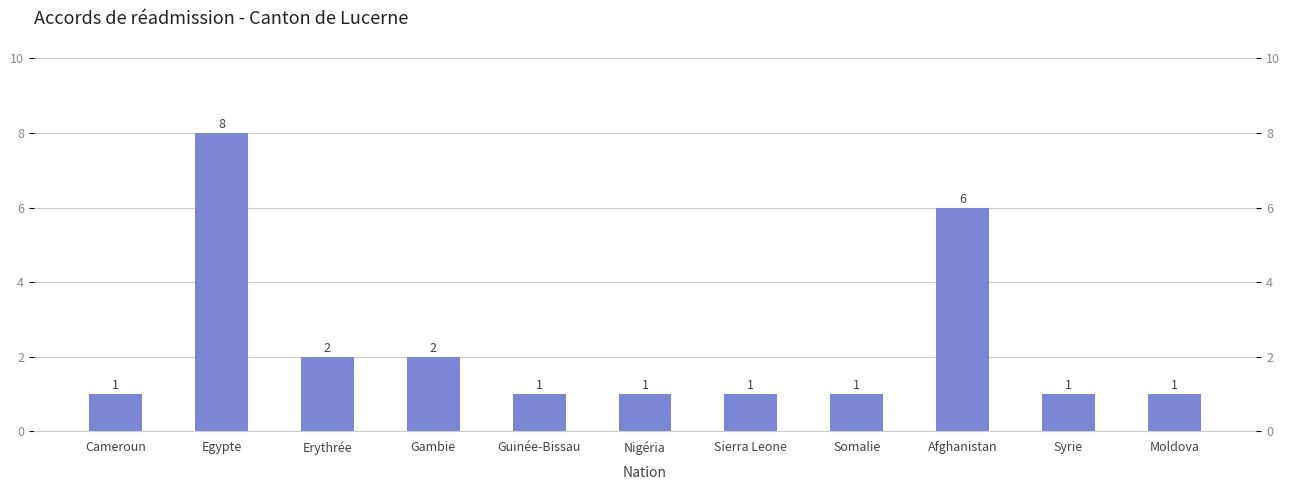

Reading right to left, list all the values displayed in this chart.

Moldova=1	Syrie=1	Afghanistan=6	Somalie=1	Sierra Leone=1	Nigéria=1	Guinée-Bissau=1	Gambie=2	Erythrée=2	Egypte=8	Cameroun=1